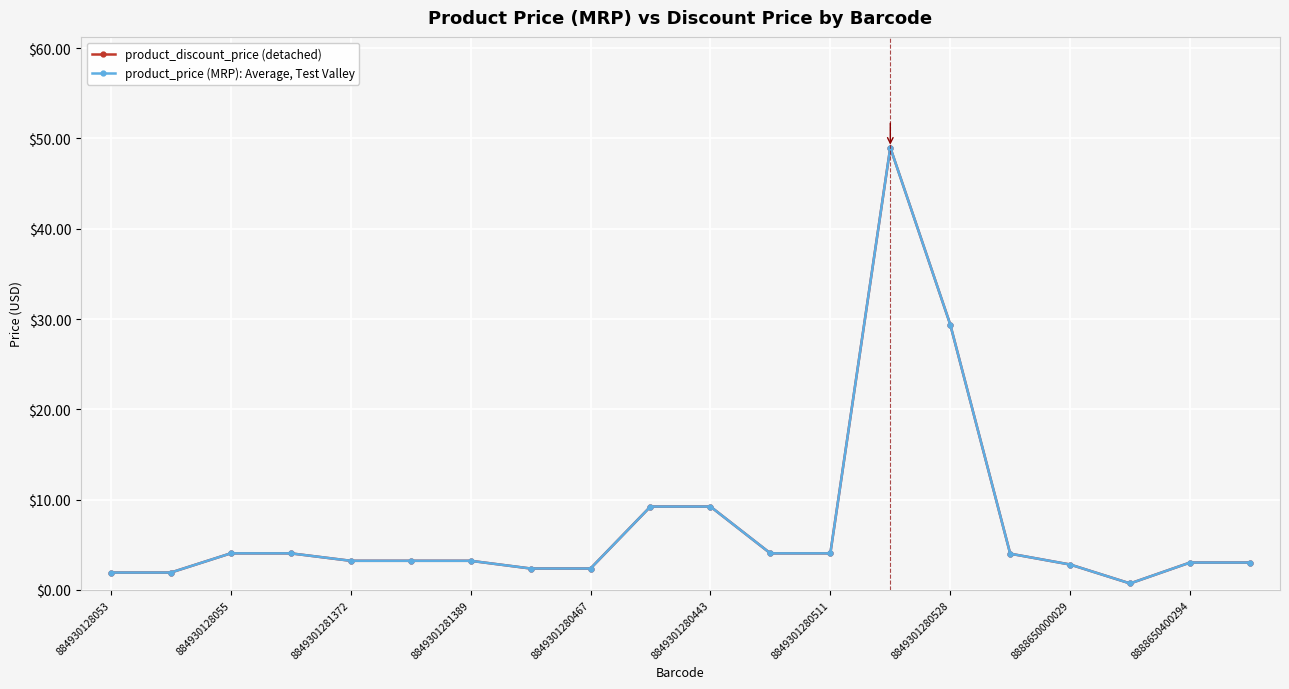

Which series has the largest range (max minus min)?

product_discount_price (detached)